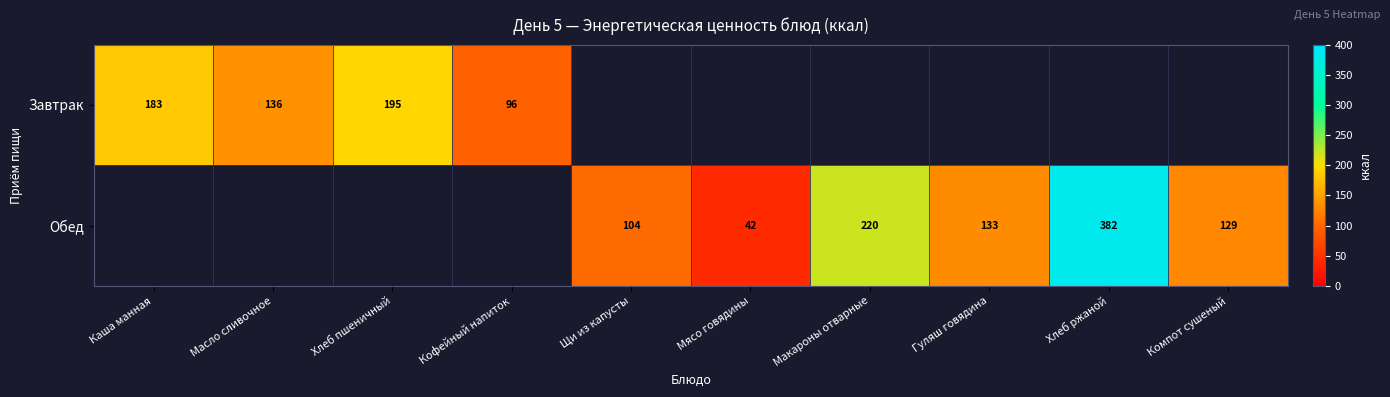

True or false: Обед has a value of 192 at Компот сушеный.

False